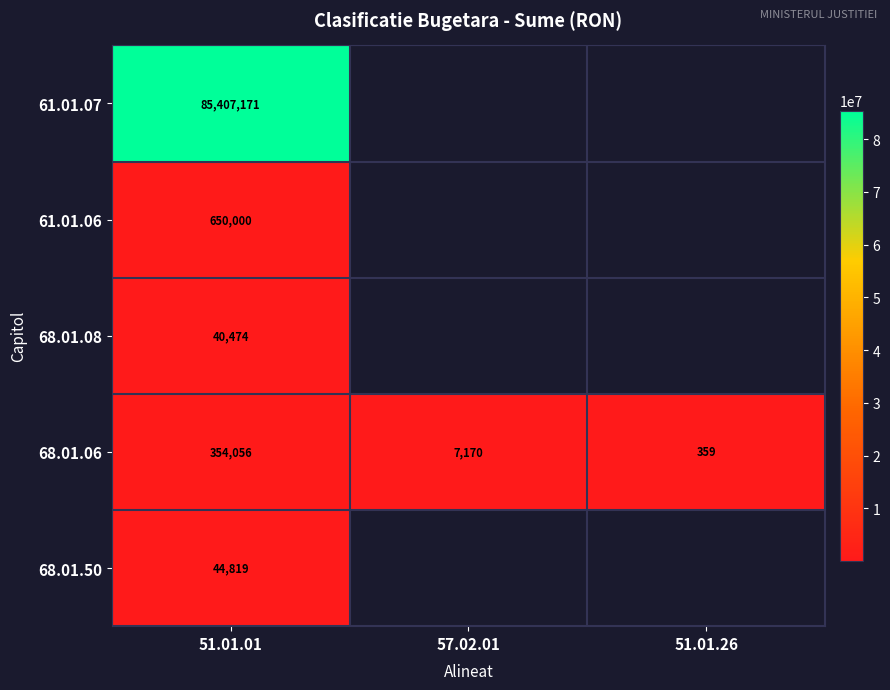

What is the spread (max minus min) of values at 51.01.01?

85366697